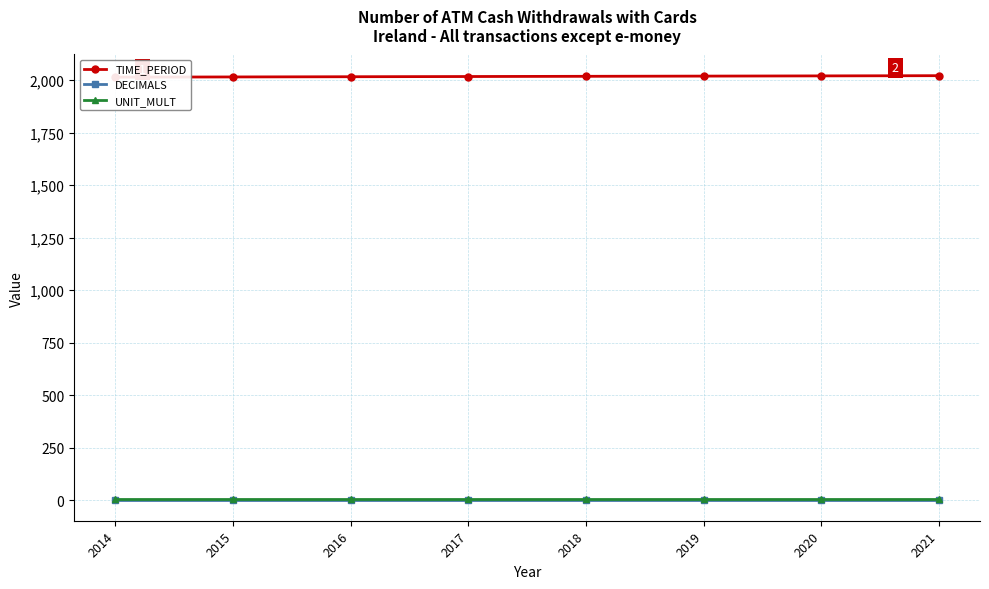

True or false: DECIMALS has more than 0 interior local peaks.

False